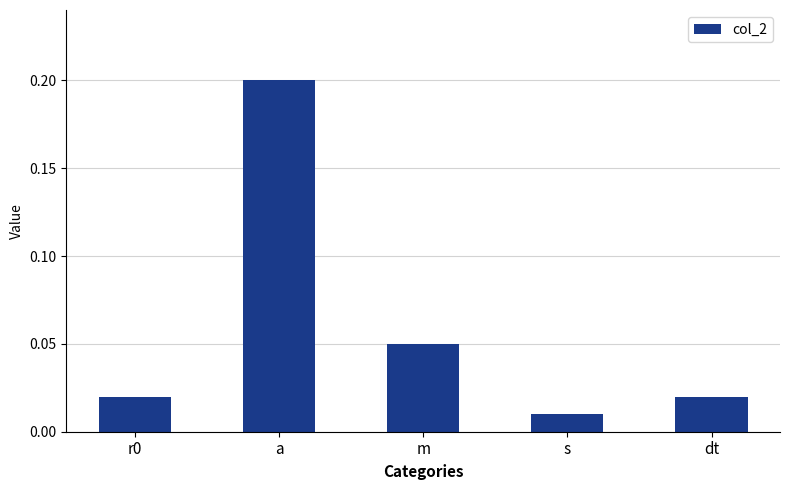

Which label corresponds to the smallest value in the chart?

s